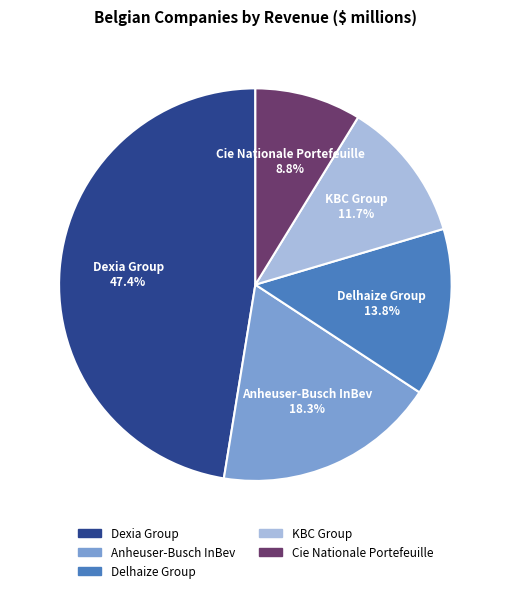

Approximately how many times larger is the value at Cie Nationale Portefeuille compared to Anheuser-Busch InBev?

0.5